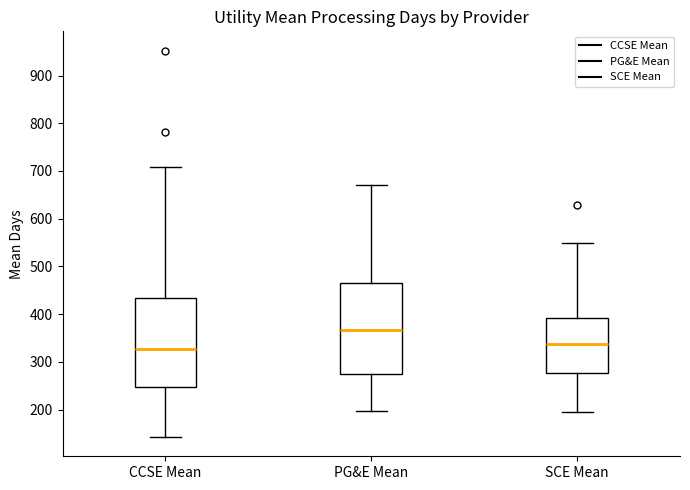

Which box's median line is the highest?

PG&E Mean